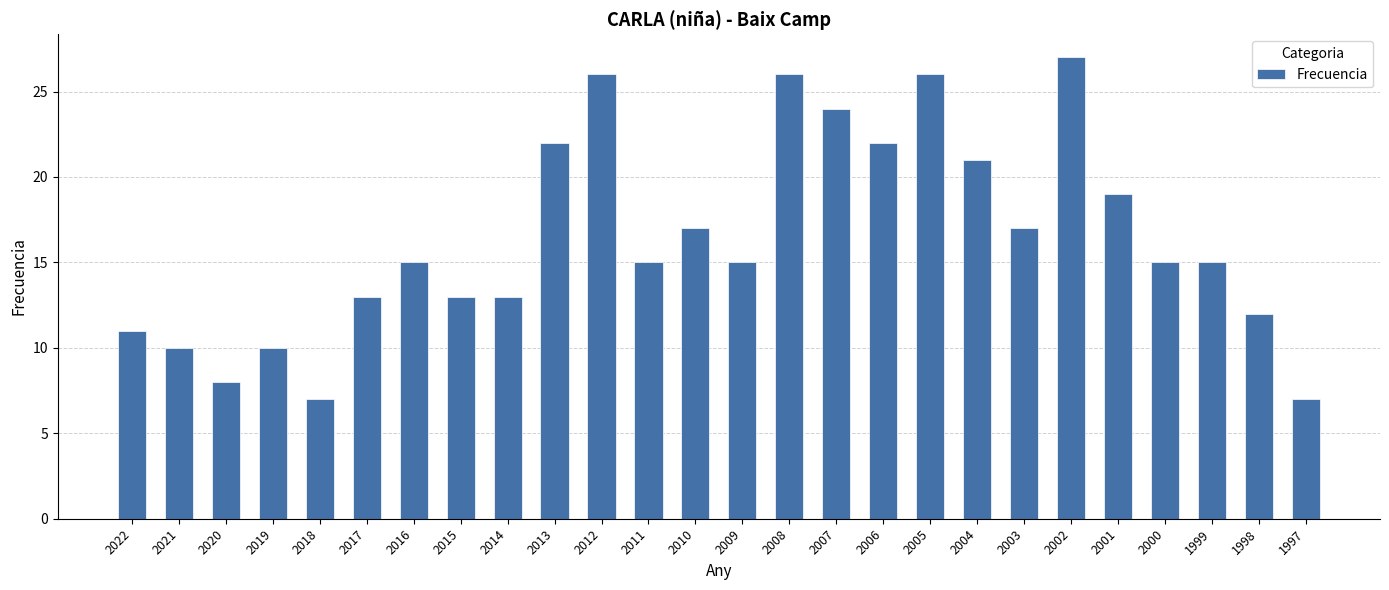

Between 2013 and 2010, which is larger?

2013